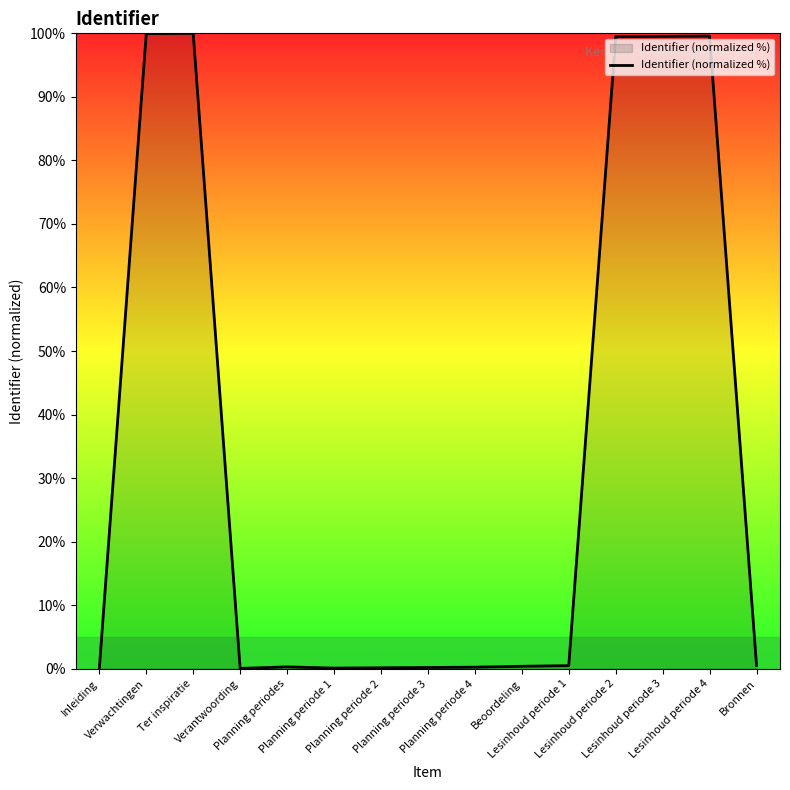

What is the sum of all values?

500.9